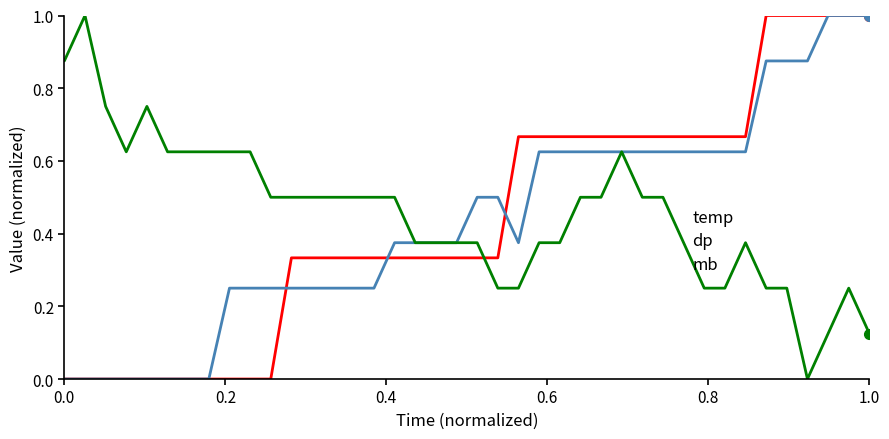

How many series are shown in this chart?

3